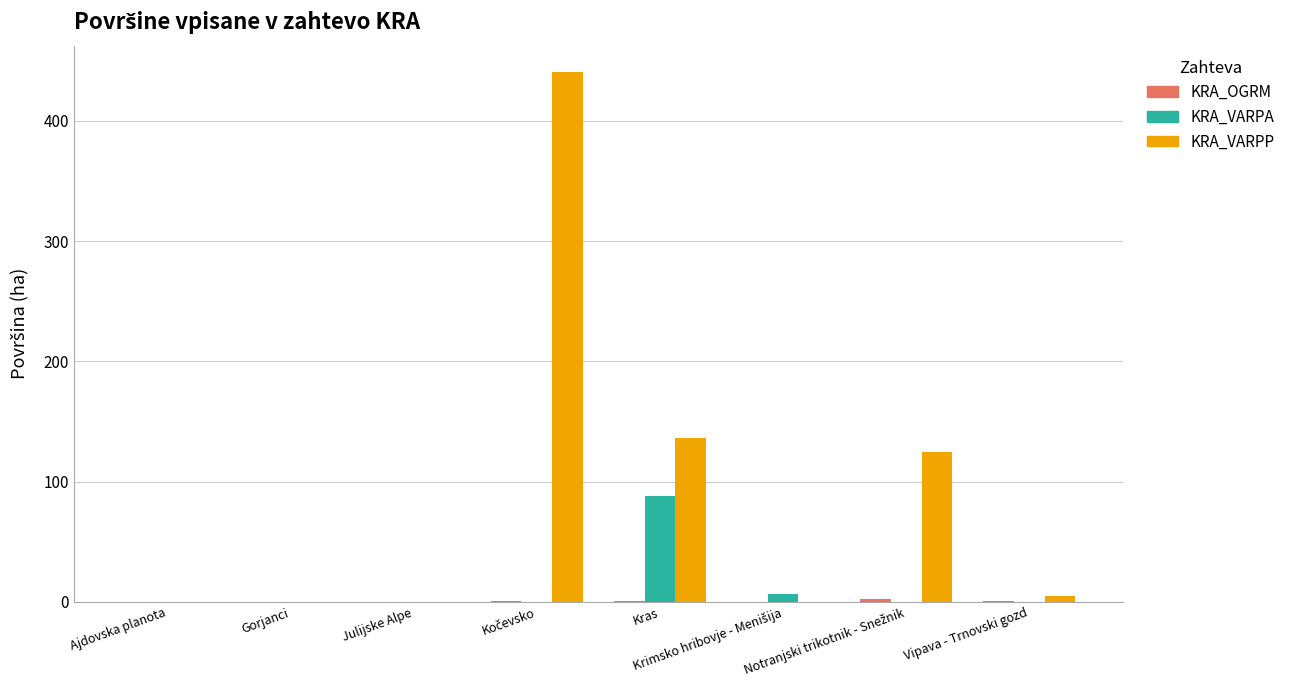

What is the sum of all KRA_VARPP values?

705.6